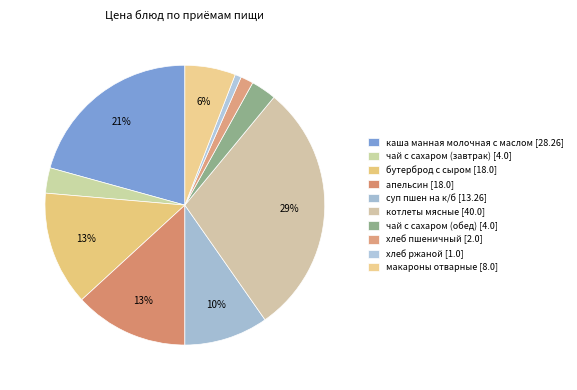

To the nearest percent, what percentage of the pie is бутерброд с сыром [18.0]?

13%